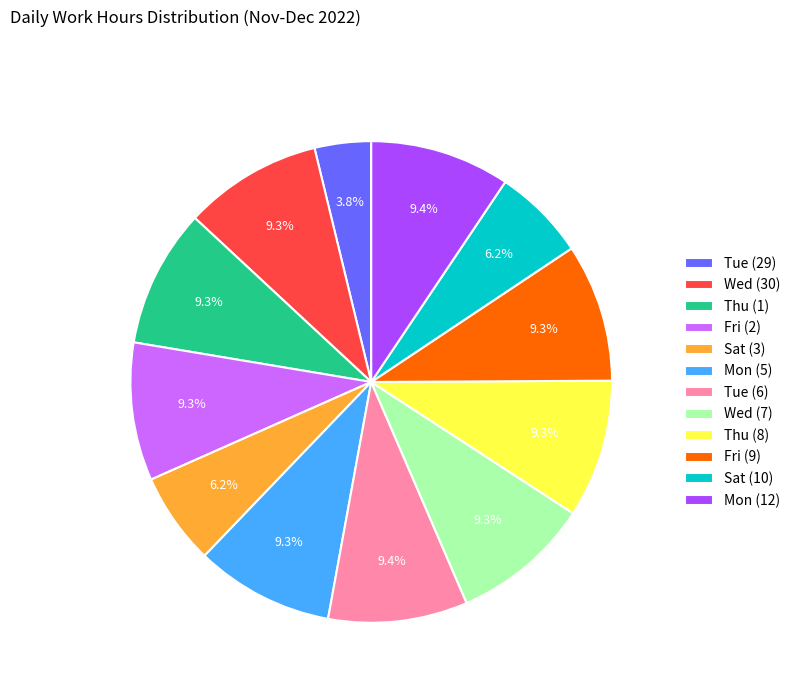

Count the number of slices in the pie.

12